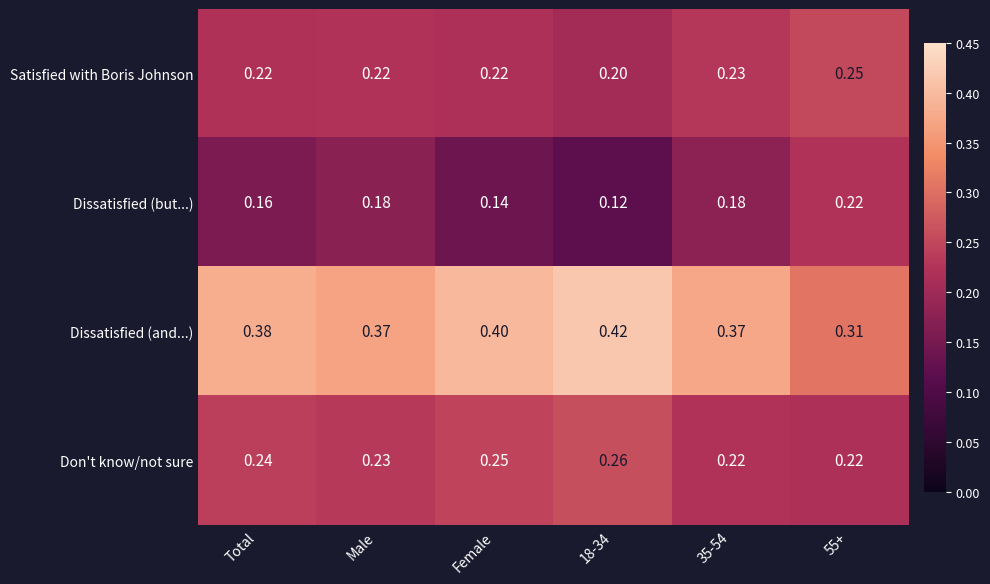

Is the value of Satisfied with Boris Johnson at Male greater than the value of Dissatisfied (and...) at Total?

No